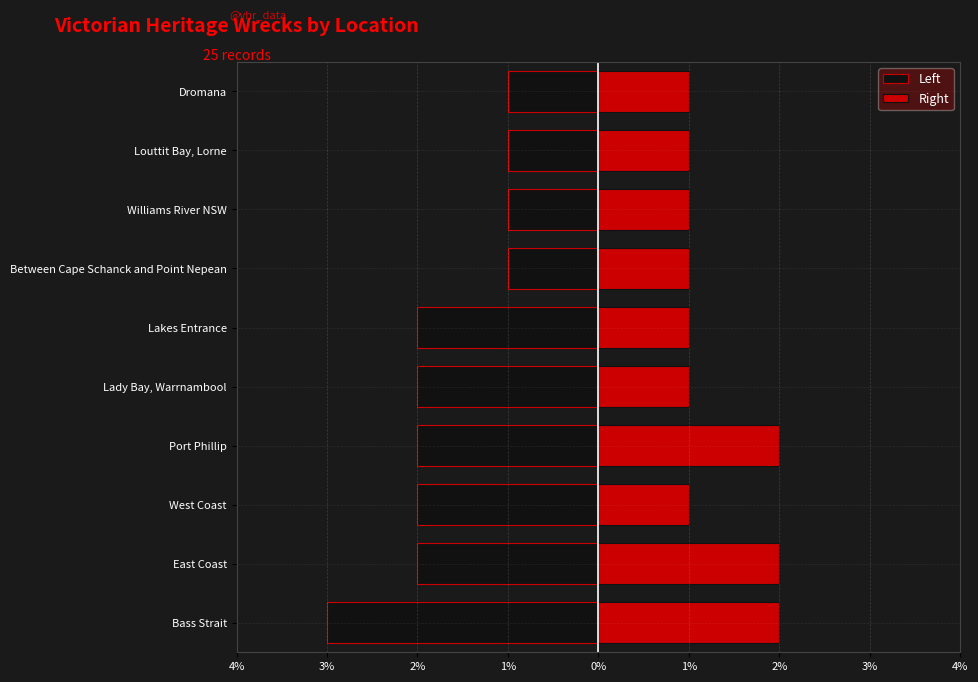

Does the chart contain stacked bars?

No